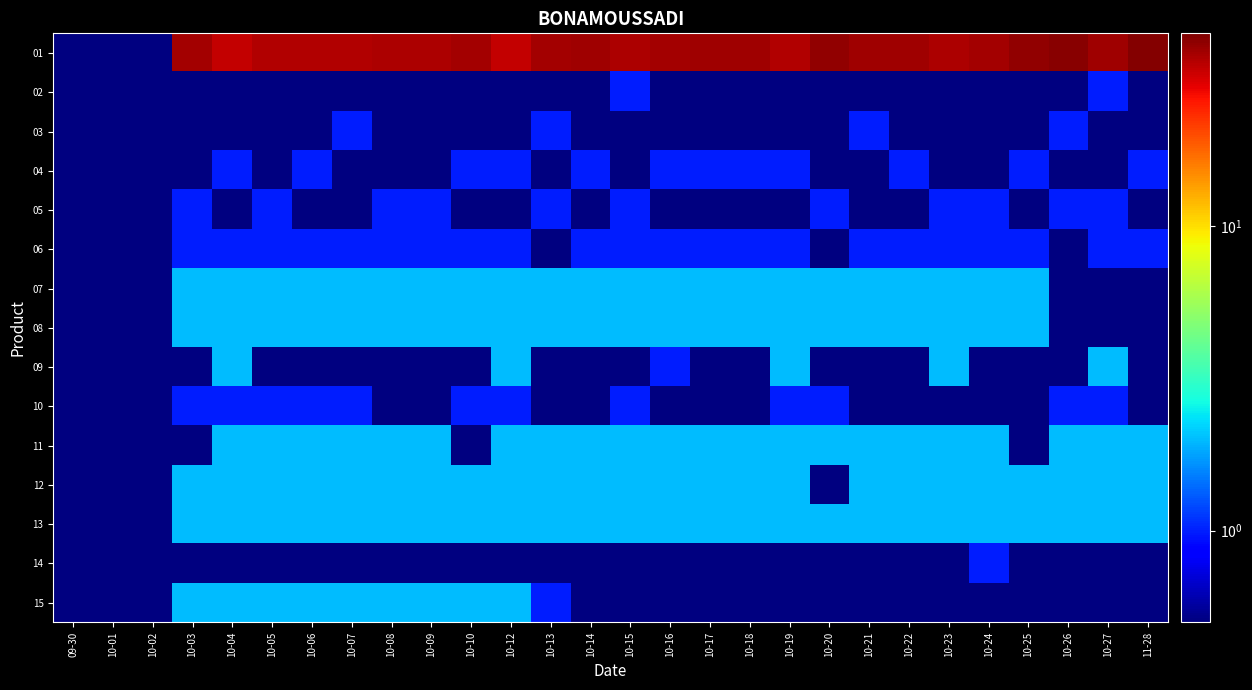

Count the number of data series in this chart.

15